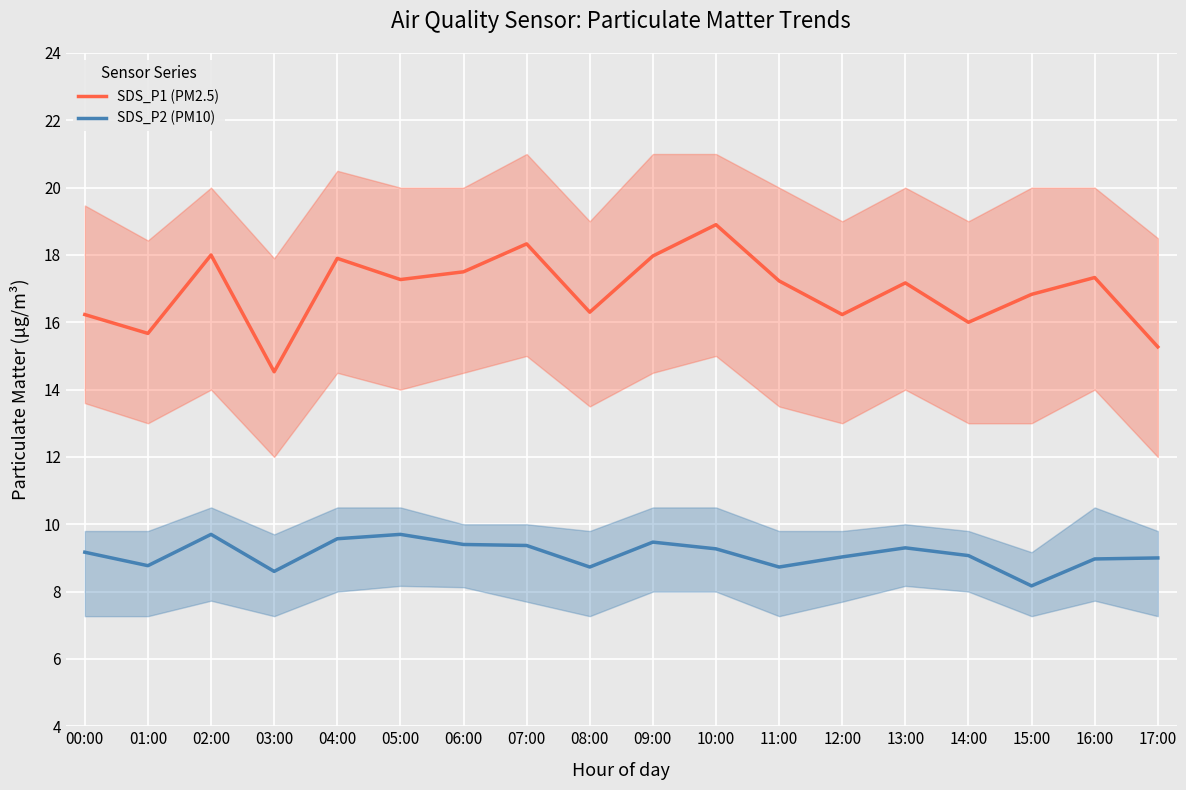

What is the label of the 6th point from the left?

05:00